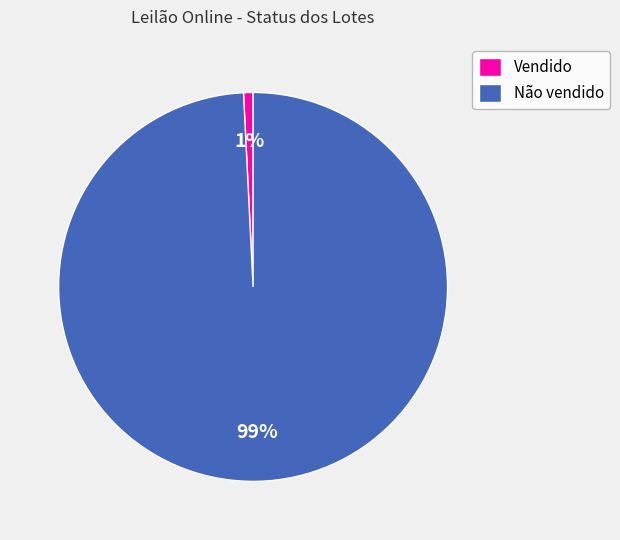

Do Vendido and Não vendido together represent more than half of the pie?

Yes